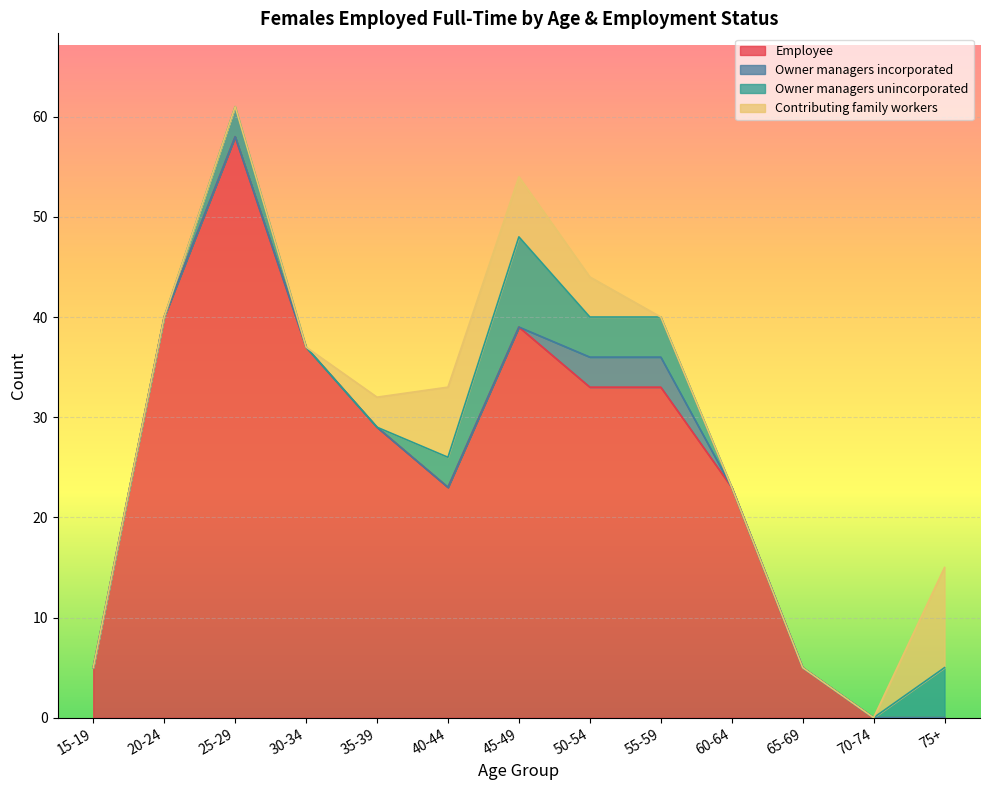

True or false: Owner managers incorporated and Owner managers unincorporated intersect in this chart.

False